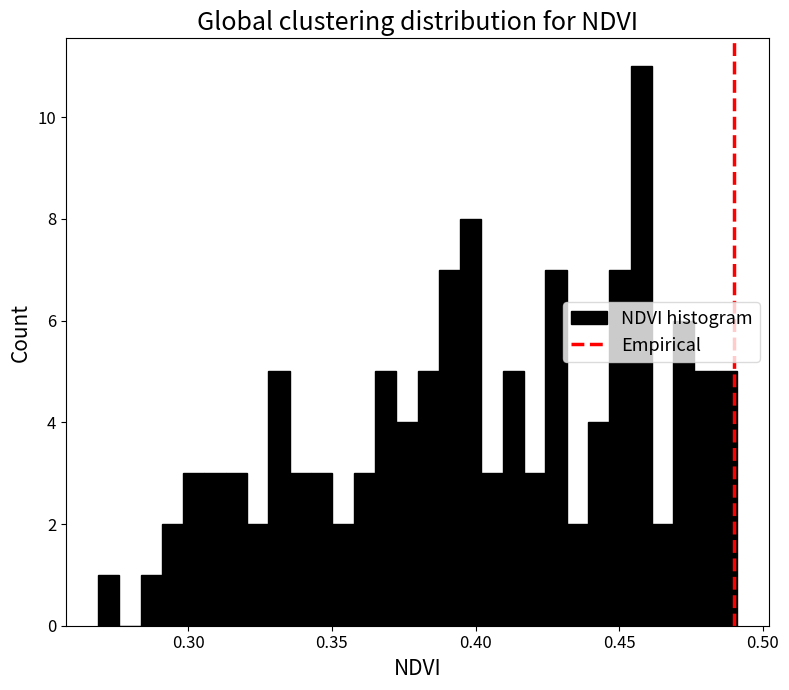

Read against the x-axis, roughly where is the centre of the tallest bar?

0.460